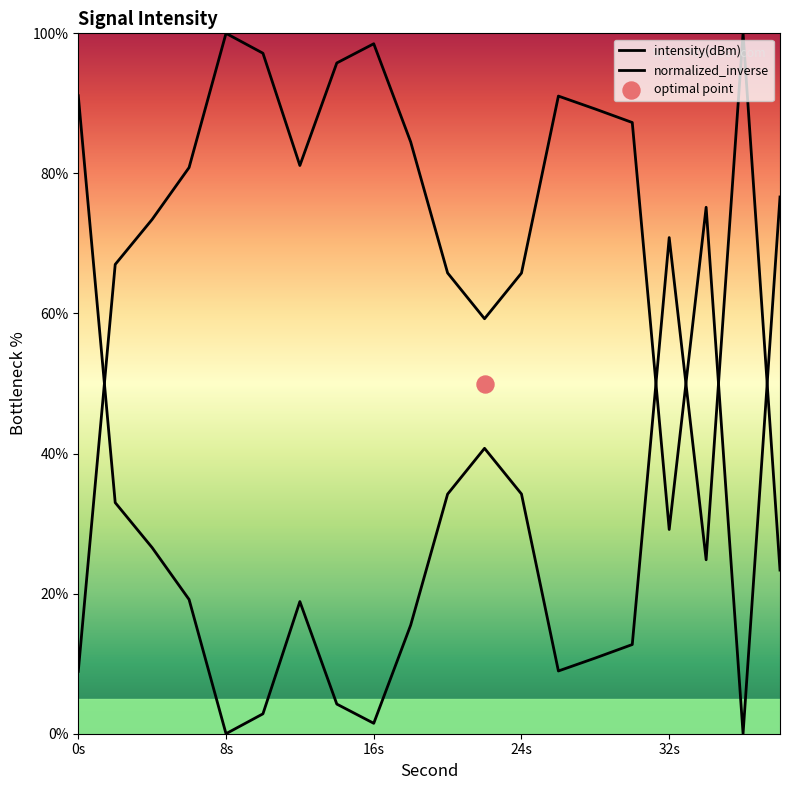

Which series has the largest Y range (max minus min)?

intensity(dBm)